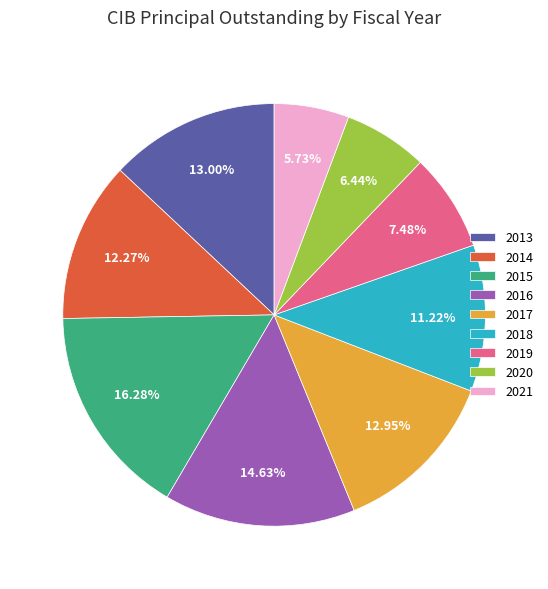

To the nearest percent, what portion does 2019 represent?

7%